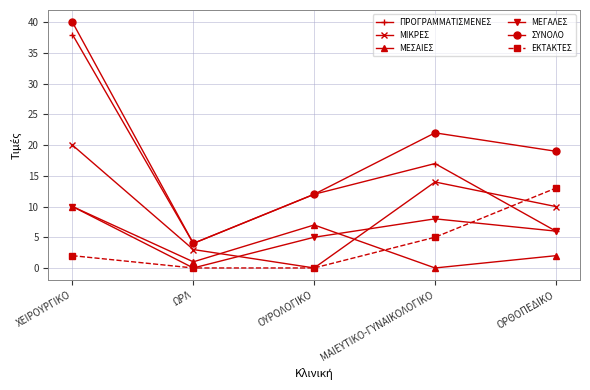

Which series has the largest range (max minus min)?

ΣΥΝΟΛΟ